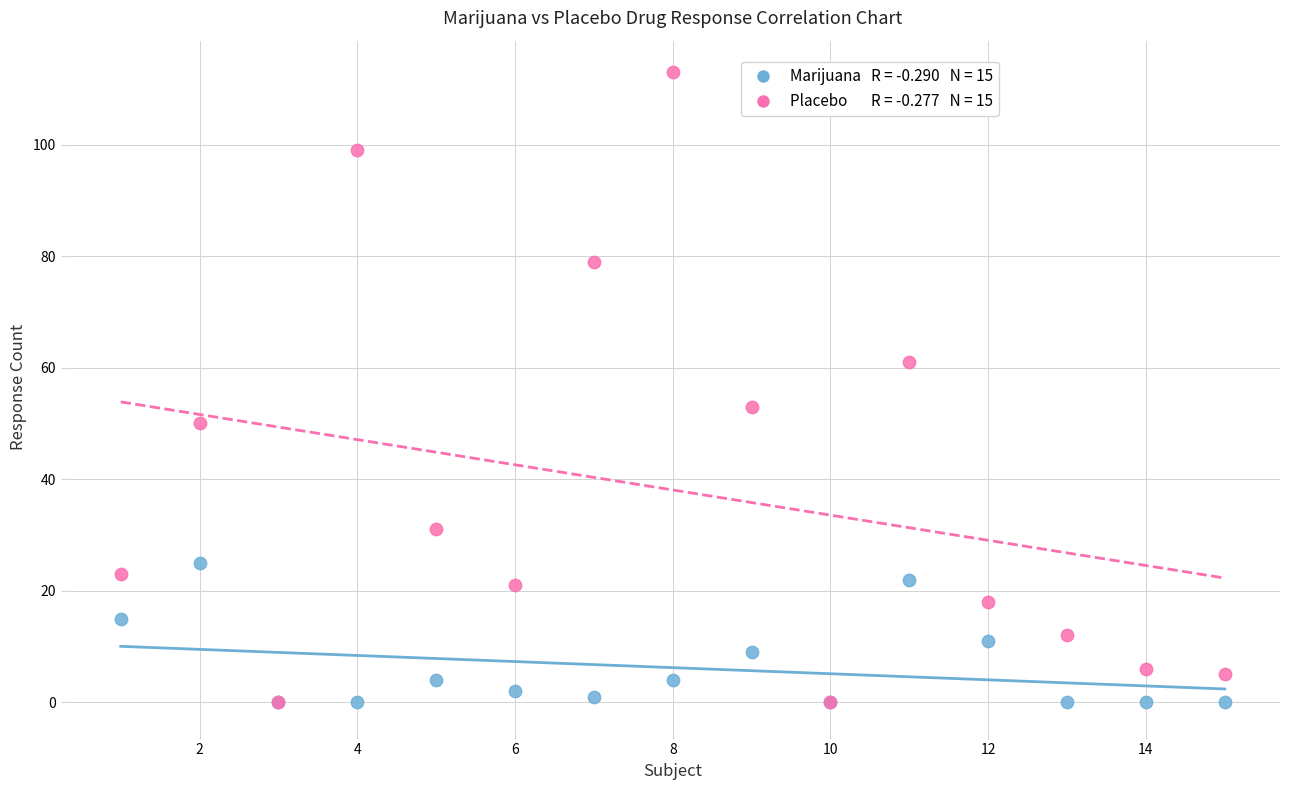

Across all series, what Y value is closest to 56?

53